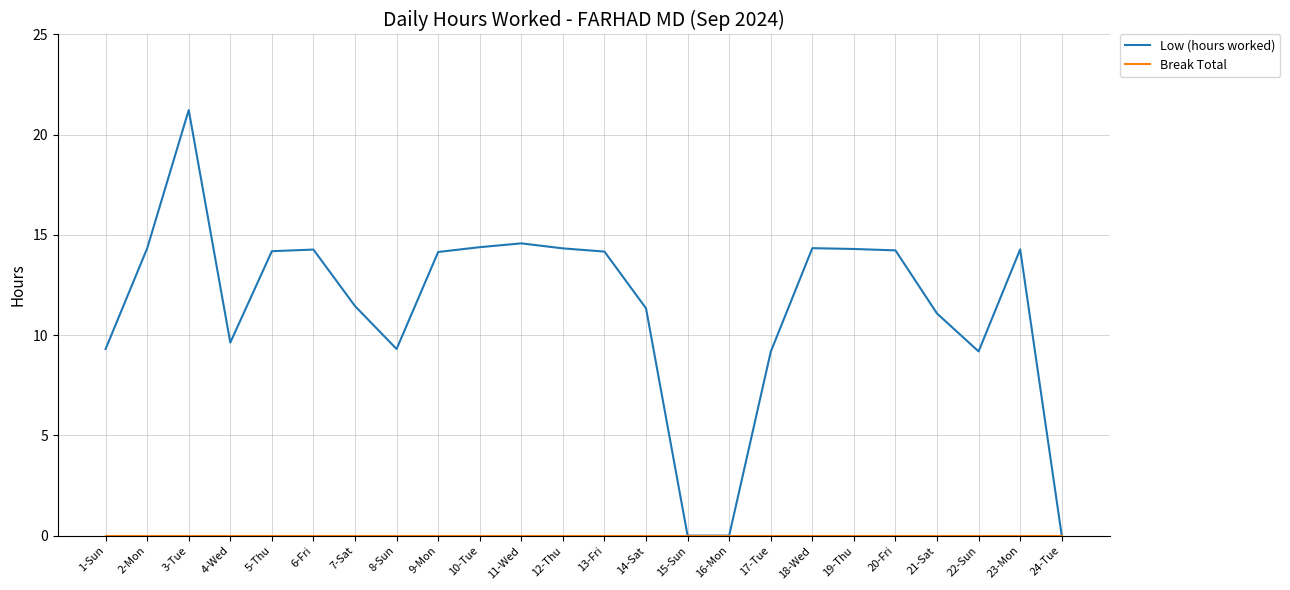

Which series has the widest spread of values?

Low (hours worked)